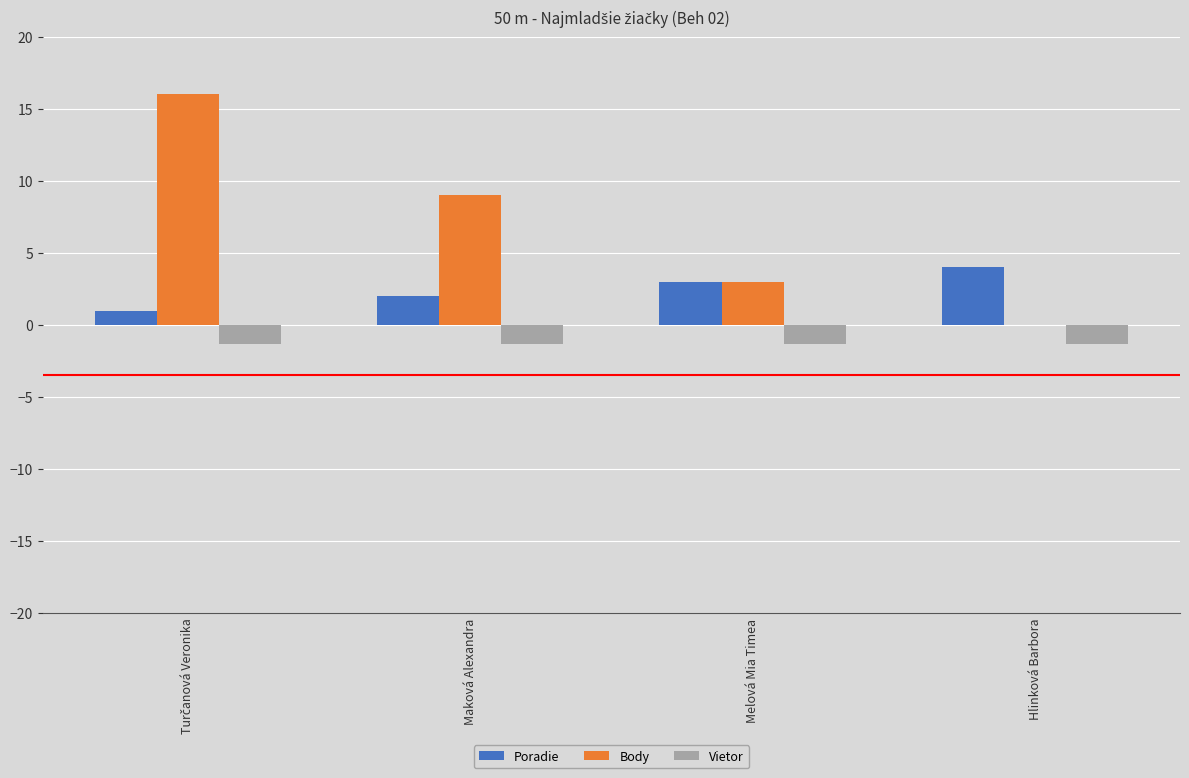

What is the sum of all Poradie values?

10.0